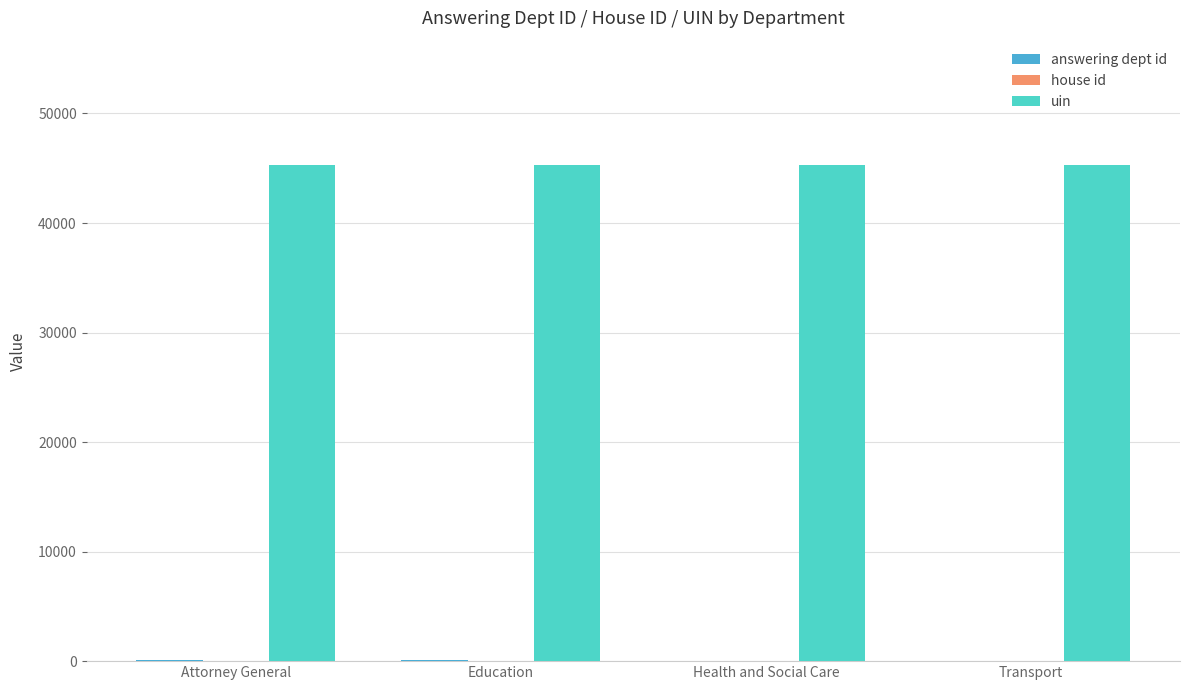

The uin series shows 45319 at Attorney General. True or false?

True